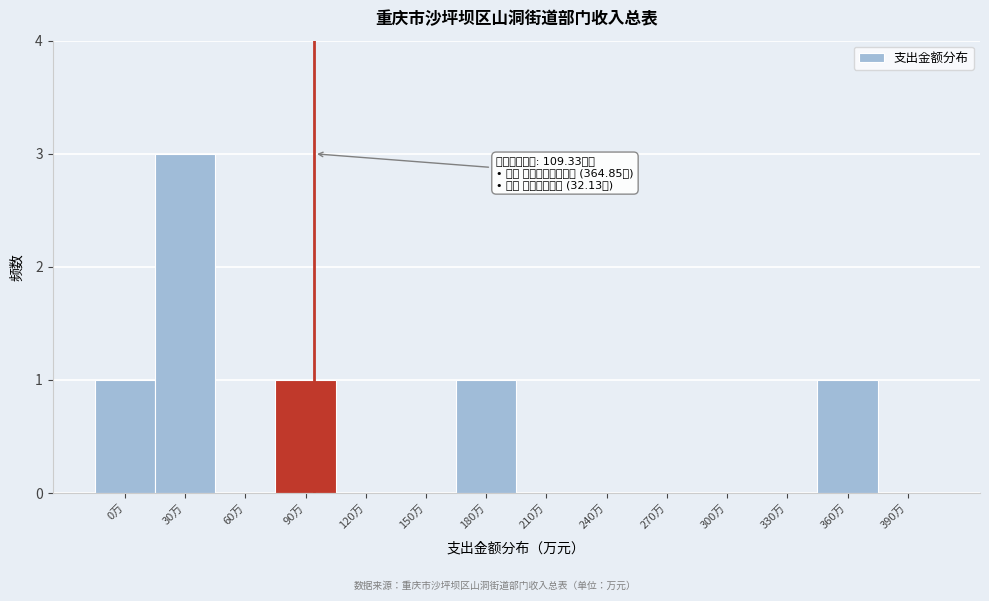

Reading left to right, list all the values displayed in this chart.

0万=1	30万=3	60万=0	90万=1	120万=0	150万=0	180万=1	210万=0	240万=0	270万=0	300万=0	330万=0	360万=1	390万=0